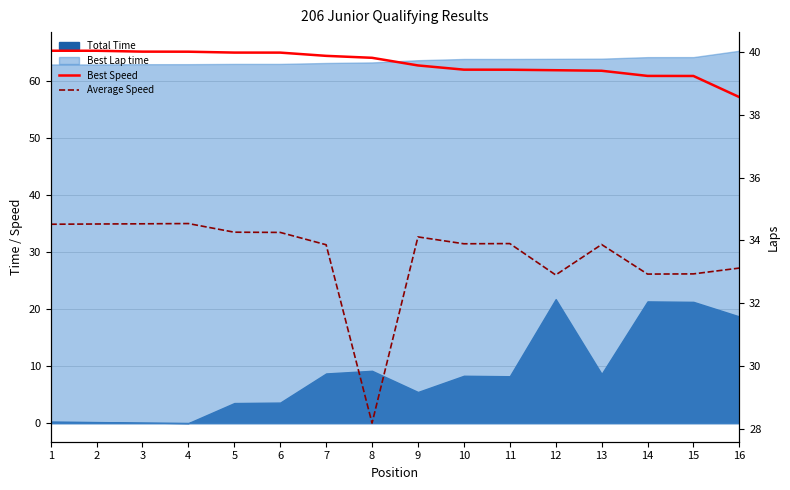

How many values in the Average Speed series are below 33?

4